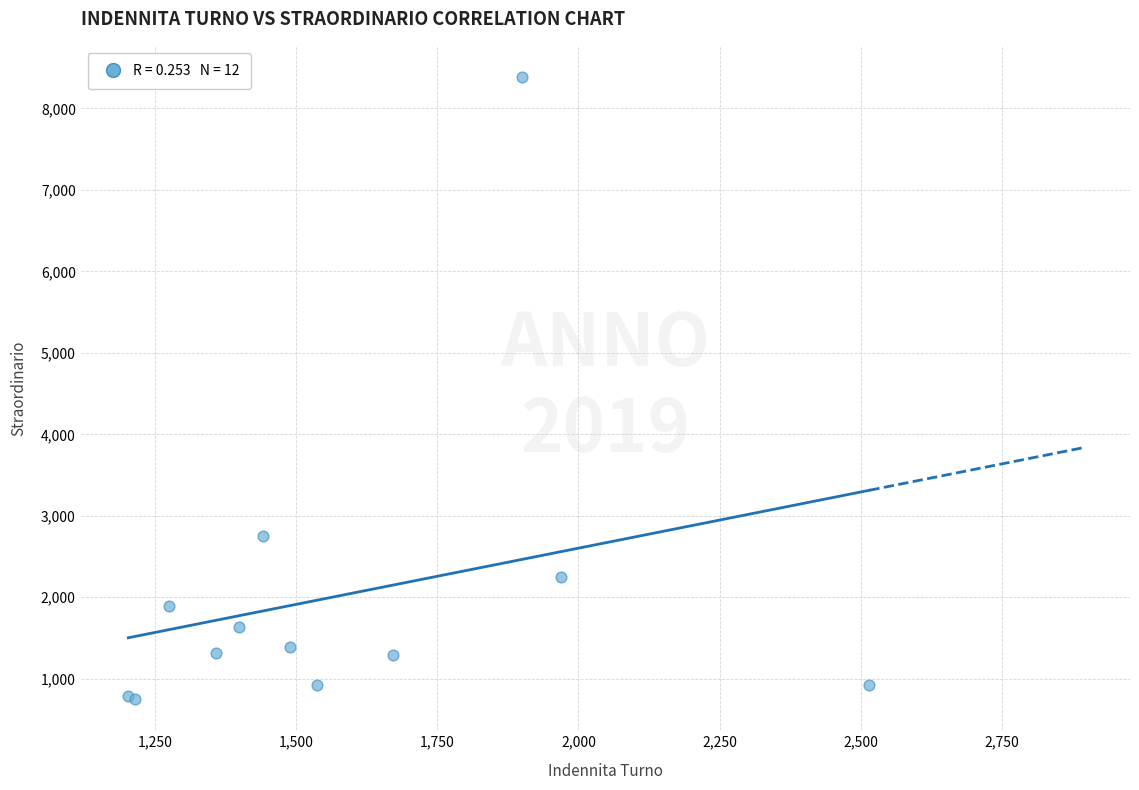

What Y value in the scatter plot is closest to 4568?

2748.7